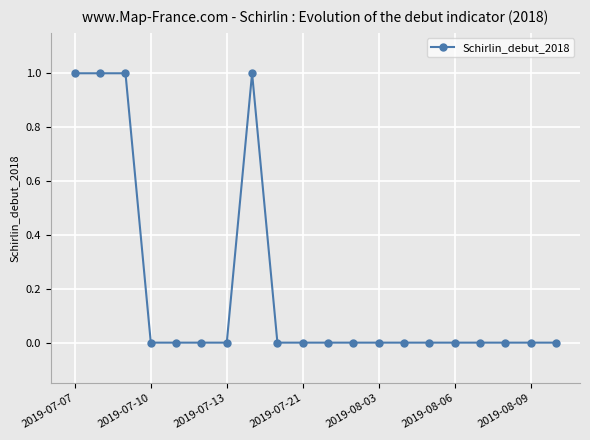

What is the value of the 3rd point from the left?

1